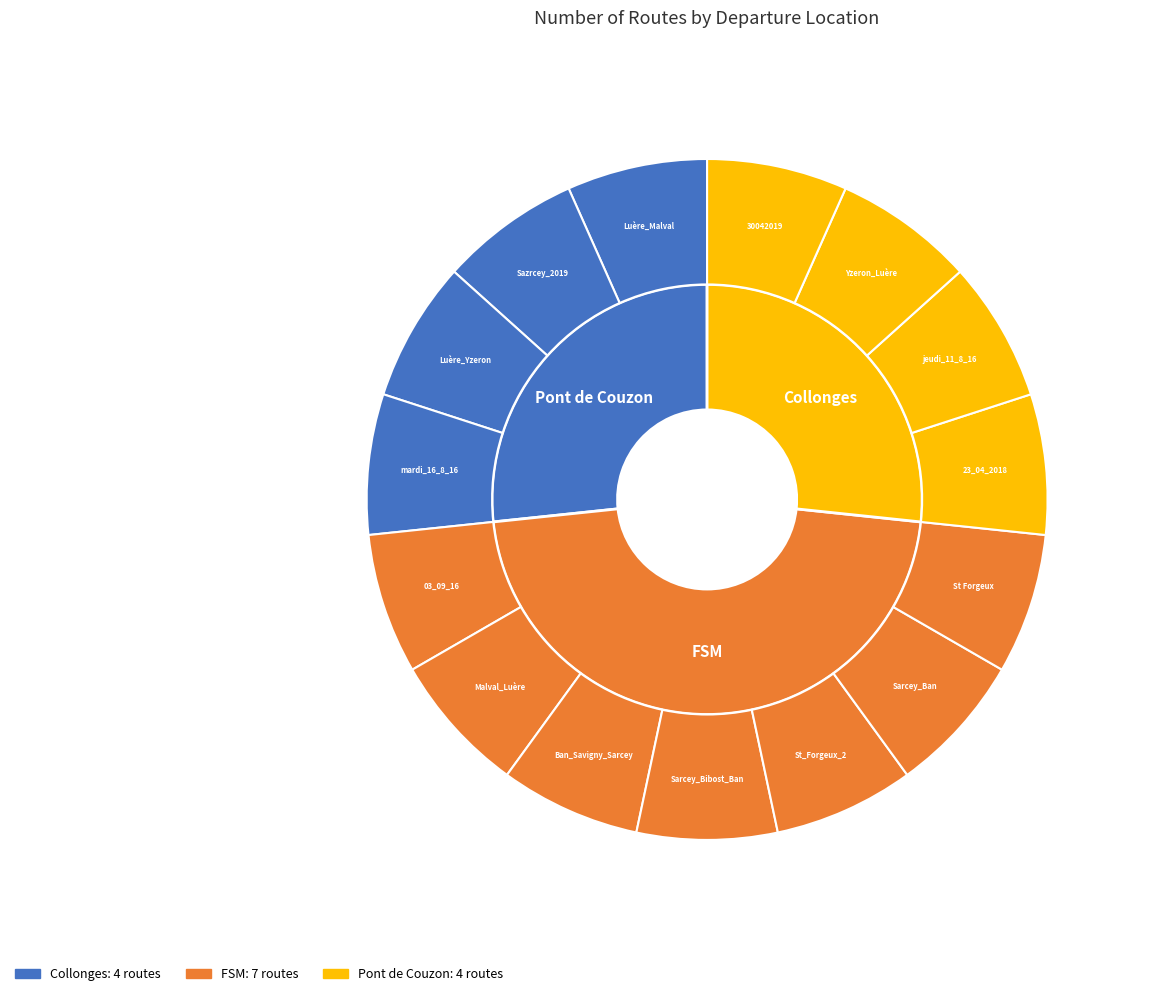

What percentage is the FSM slice, to the nearest percent?

47%